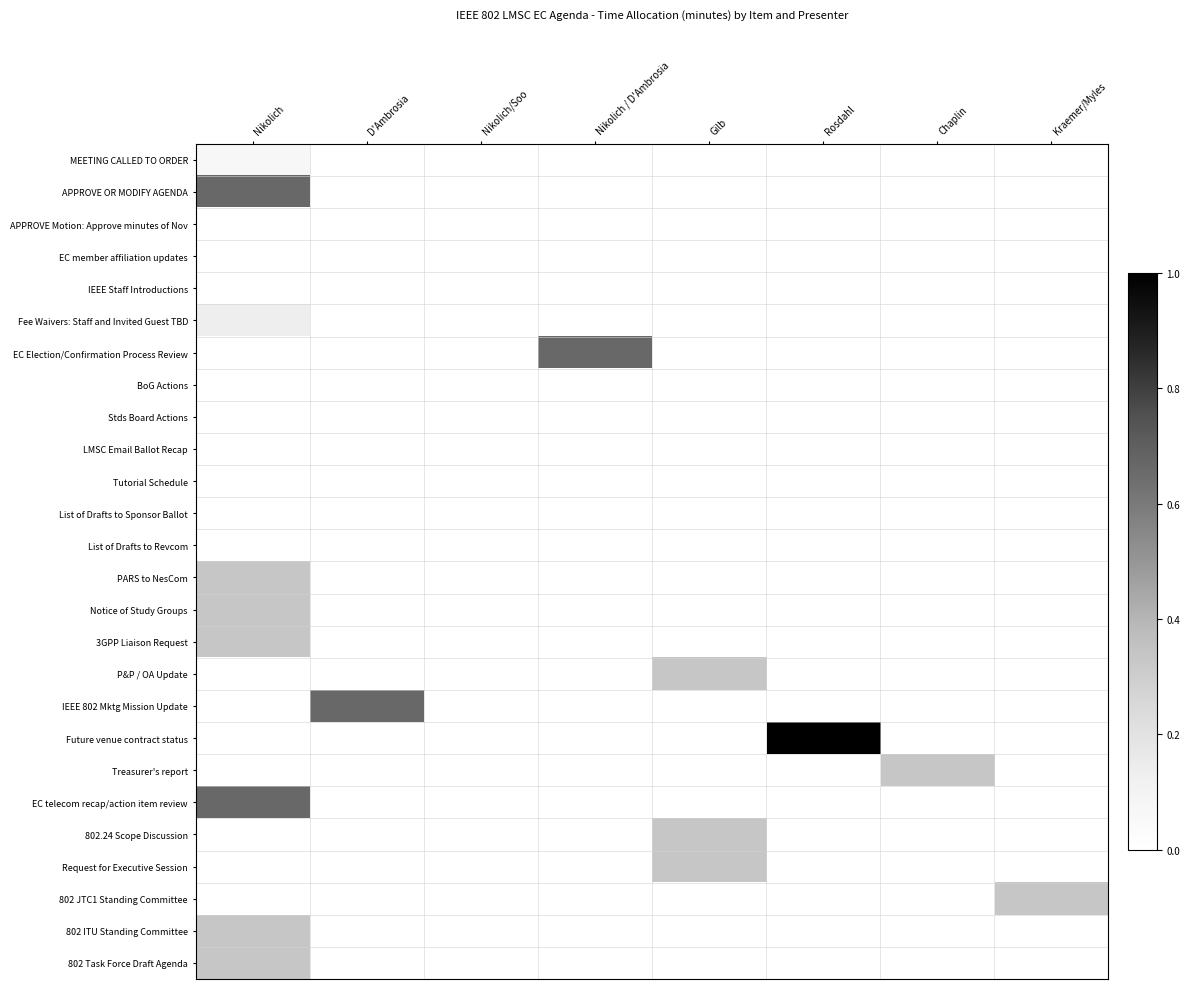

Between D'Ambrosia and Chaplin, which series saw the biggest shift?

IEEE 802 Mktg Mission Update